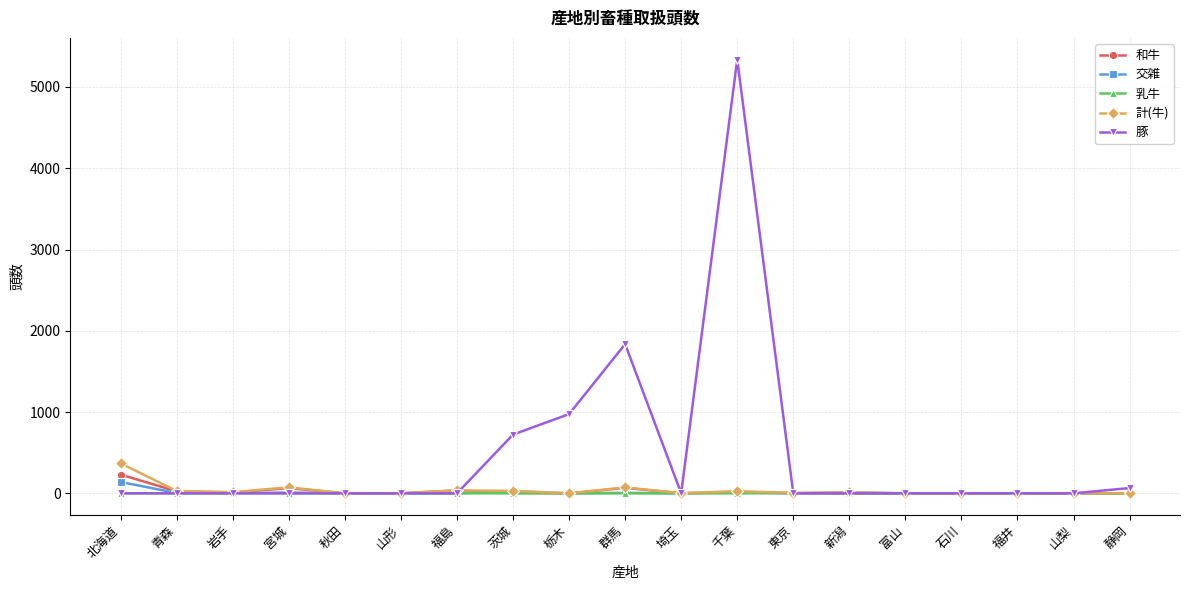

True or false: 計(牛) has more than 0 points higher than both neighbors.

True